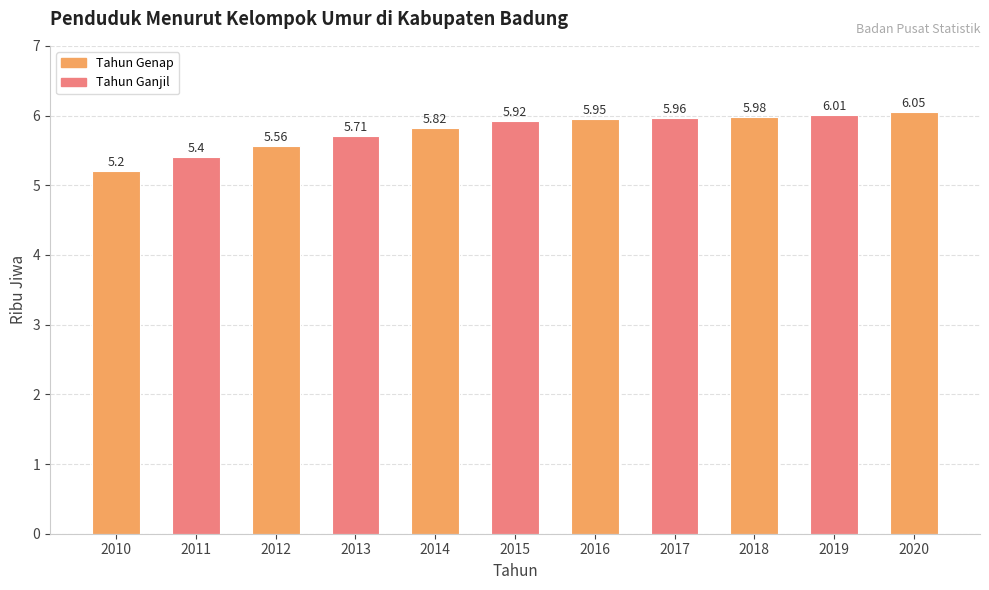

Rank the categories by value from lowest to highest.

2010, 2011, 2012, 2013, 2014, 2015, 2016, 2017, 2018, 2019, 2020